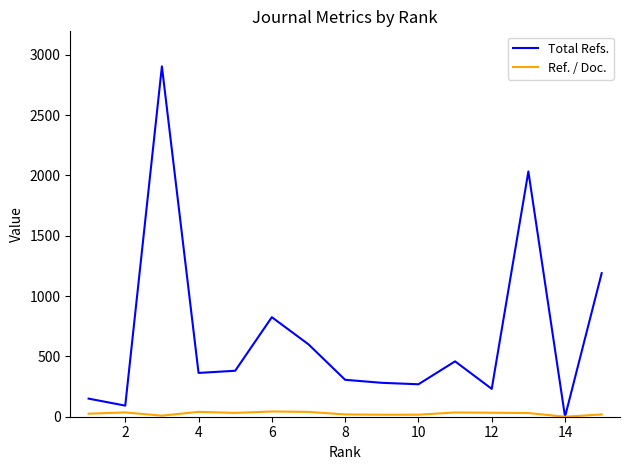

List the series in order of their peak value, highest first.

Total Refs., Ref. / Doc.